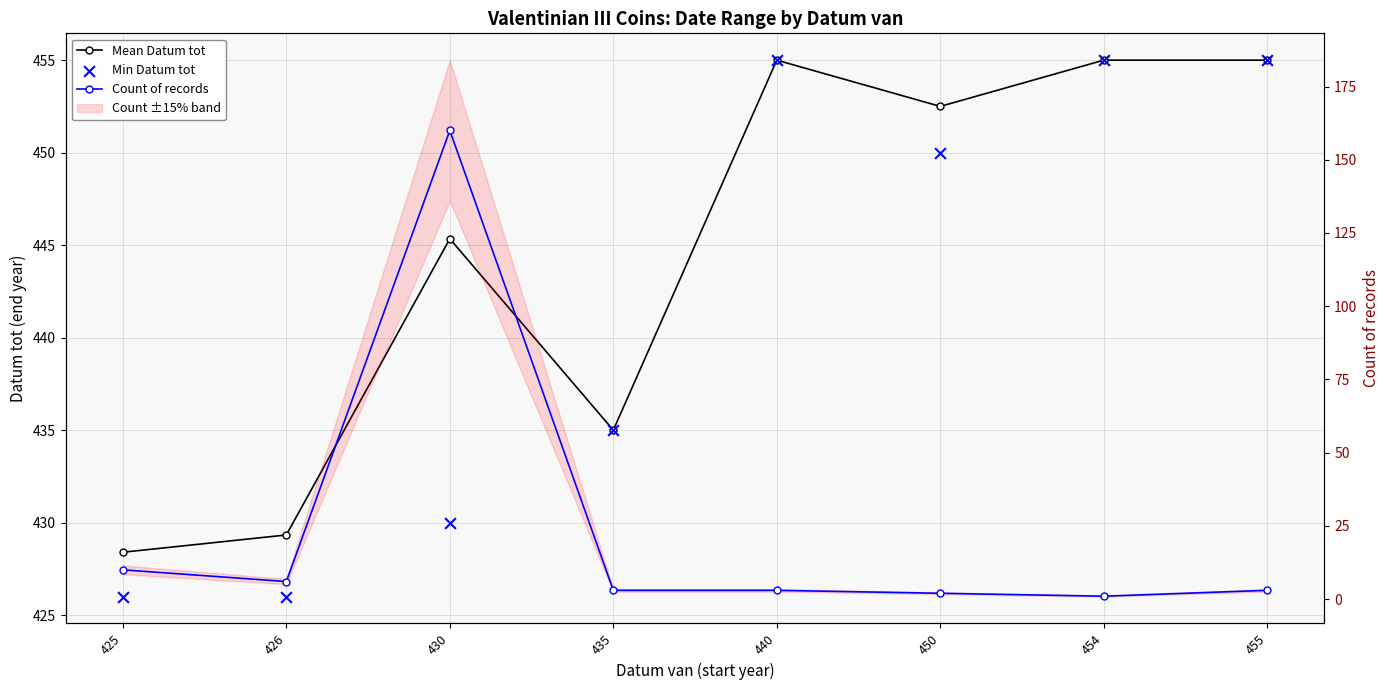

Which series has the largest total across all categories?

Mean Datum tot